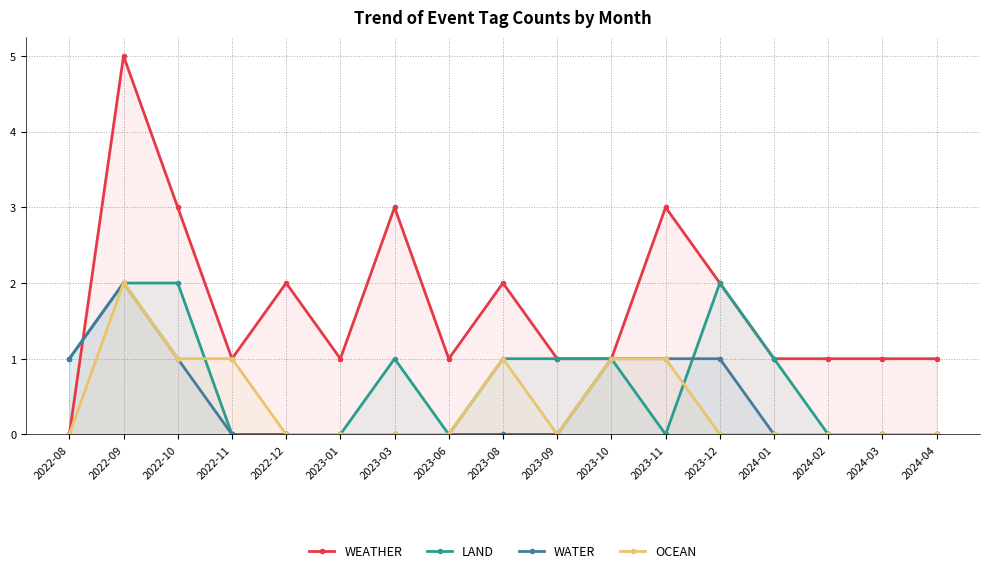

At which label does WATER reach its minimum?

2022-11